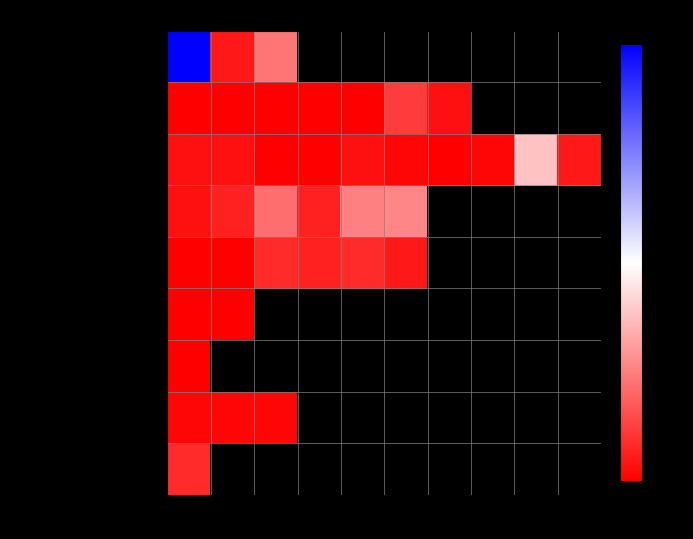

At how many categories does at least one series exceed 115?

1